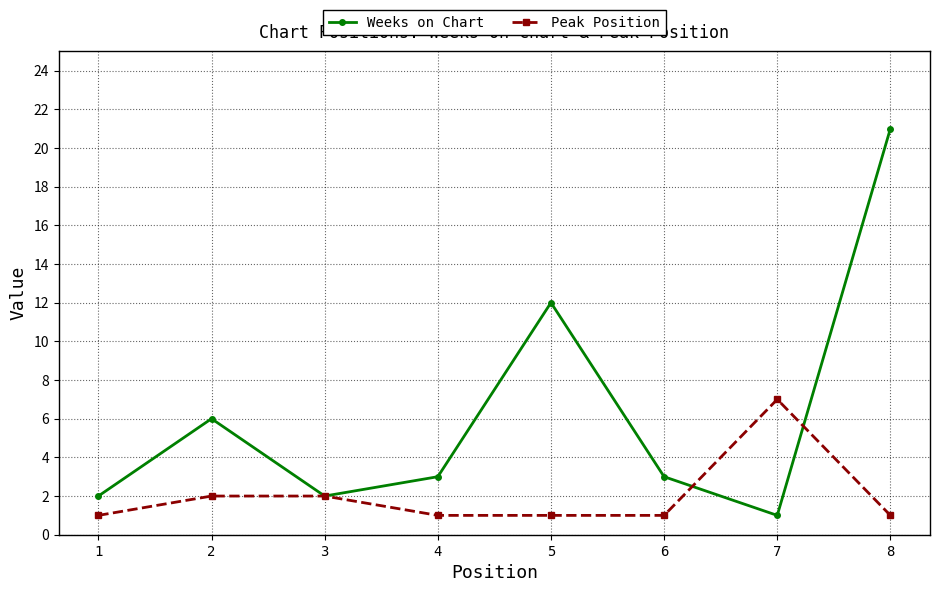

Where is the first local minimum for Weeks on Chart?

3